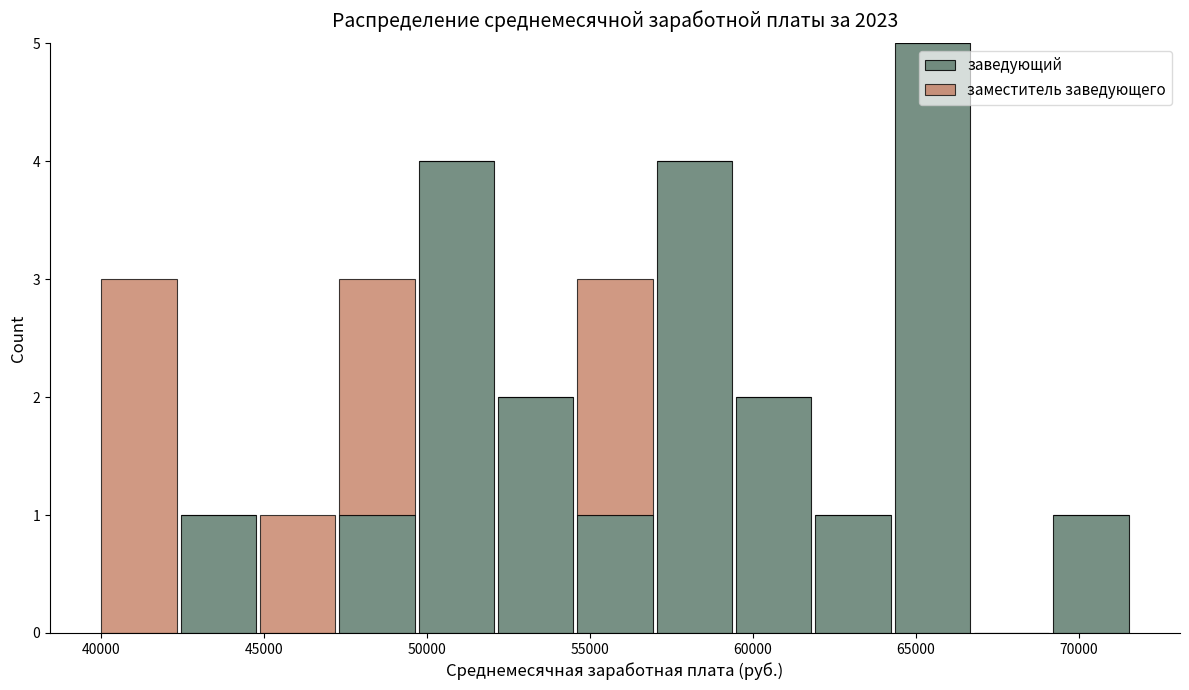

What is the total height of the stacked bar covering 54500 to 57000 on the x-axis? Neither the bar edges nor the heights are printed on the chart, so give them approximately, as read against the axes.

3